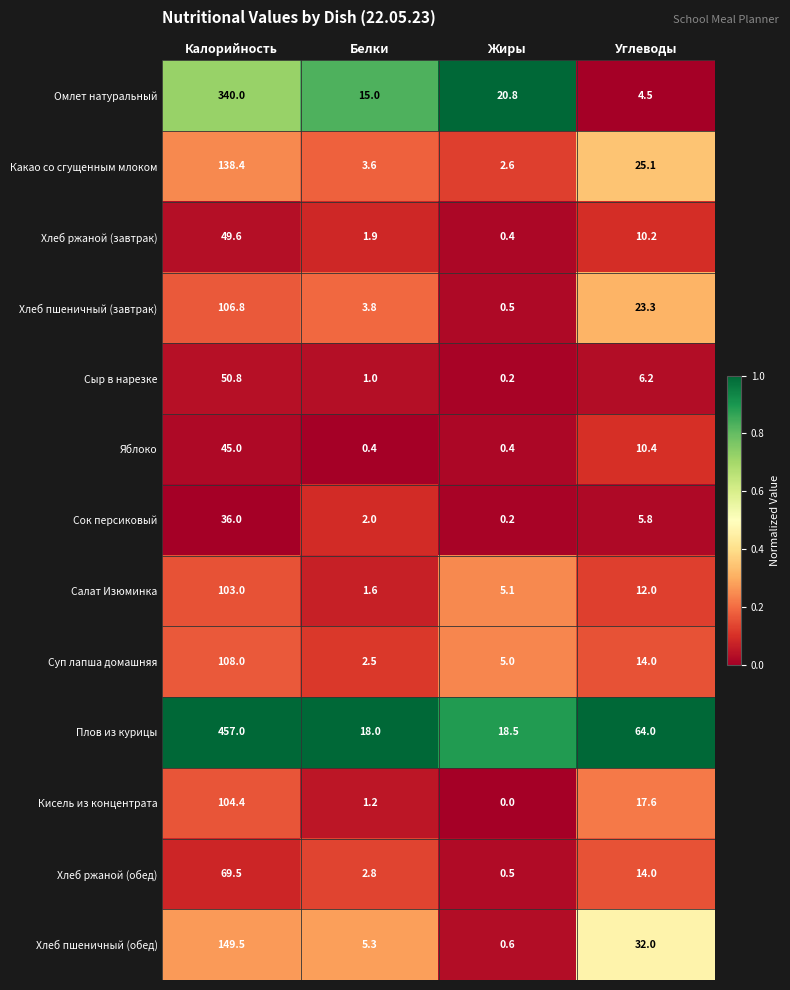

What is the maximum value shown in the chart?

457.0